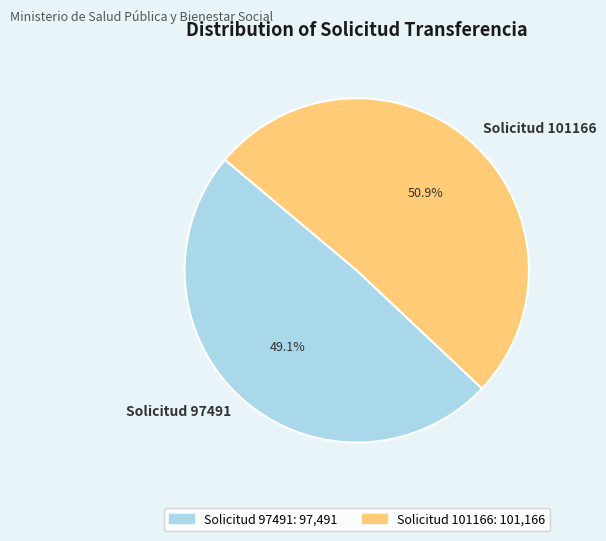

To the nearest percent, what percentage of the pie is Solicitud 97491?

49%